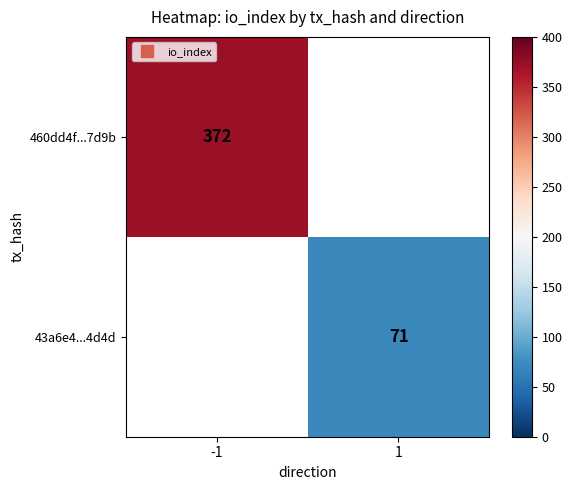

Which category has the highest value across all series?

-1